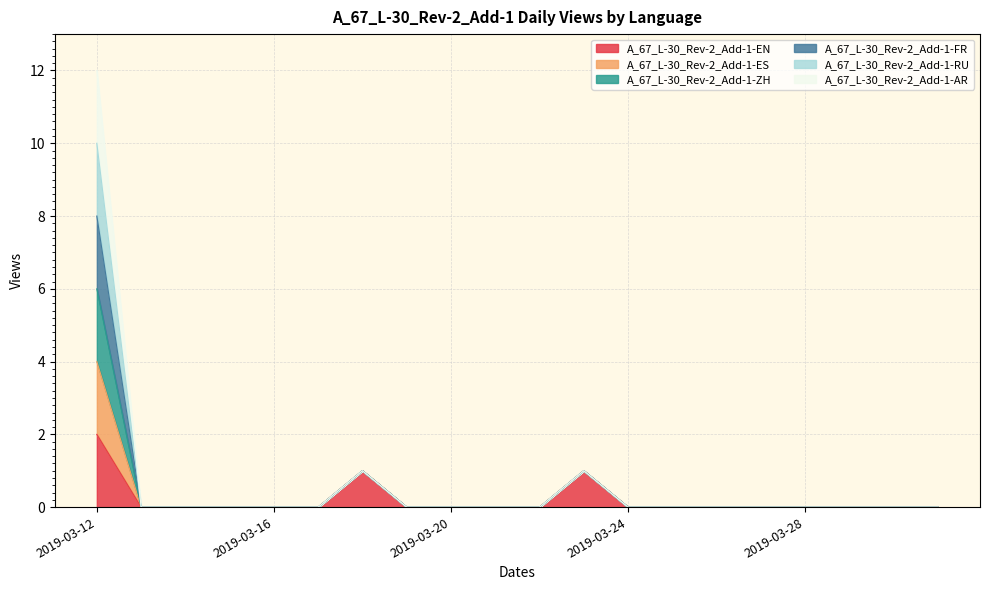

Which series changed the most between 2019-03-12 and 2019-03-30?

A_67_L-30_Rev-2_Add-1-ES